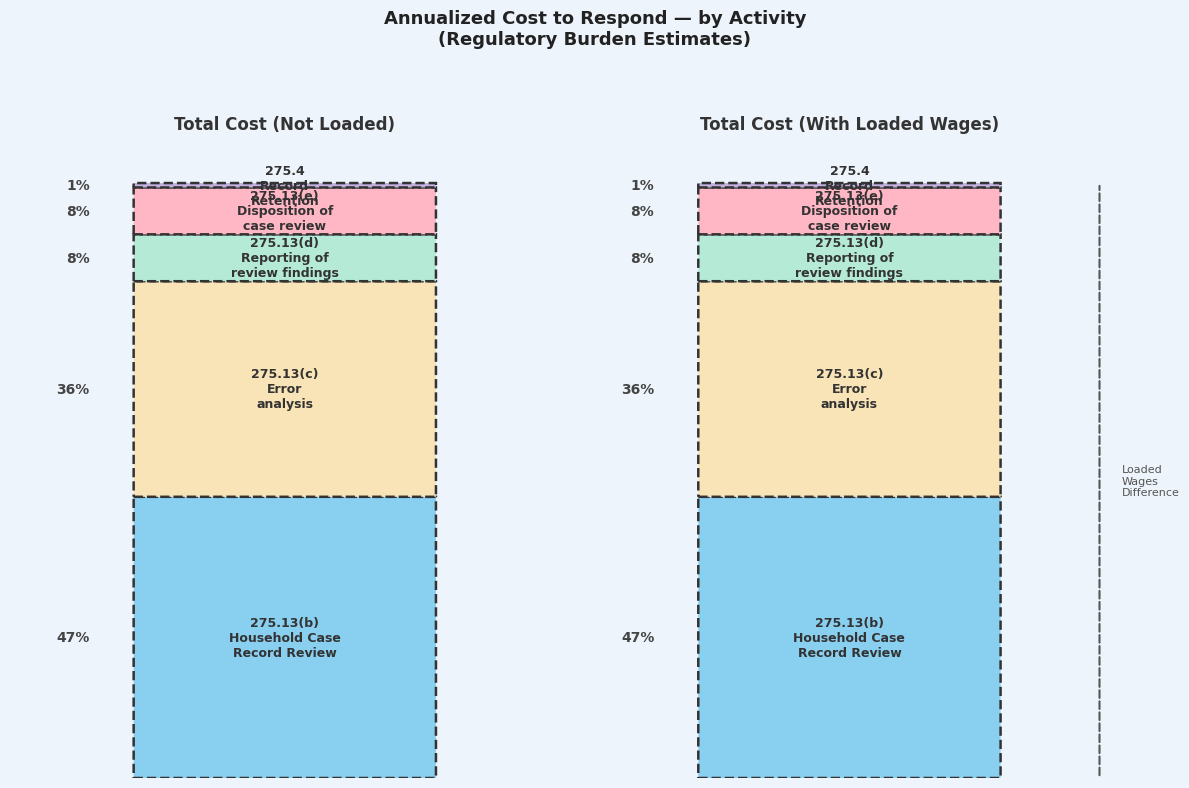

List the labels in order of Total cost not loaded value, largest first.

275.13(b)
Household Case
Record Review, 275.13(c)
Error
analysis, 275.13(d)
Reporting of
review findings, 275.13(e)
Disposition of
case review, 275.4
Record
Retention